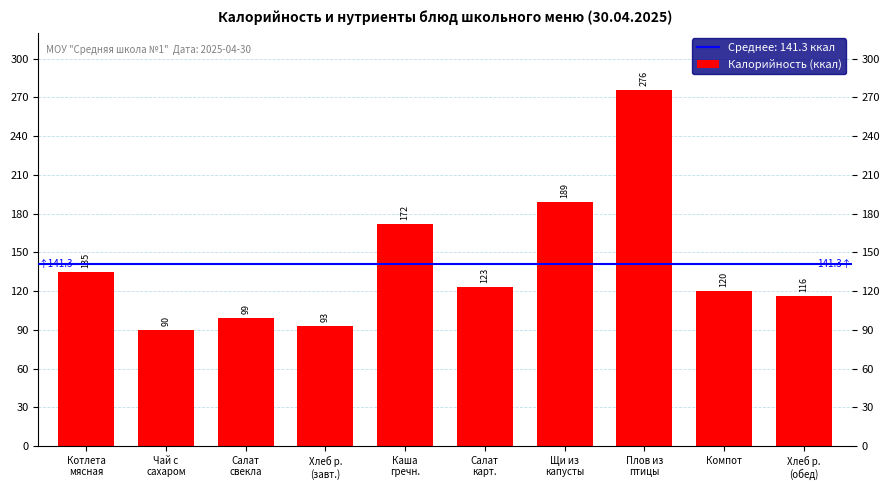

What is the smallest value displayed?

90